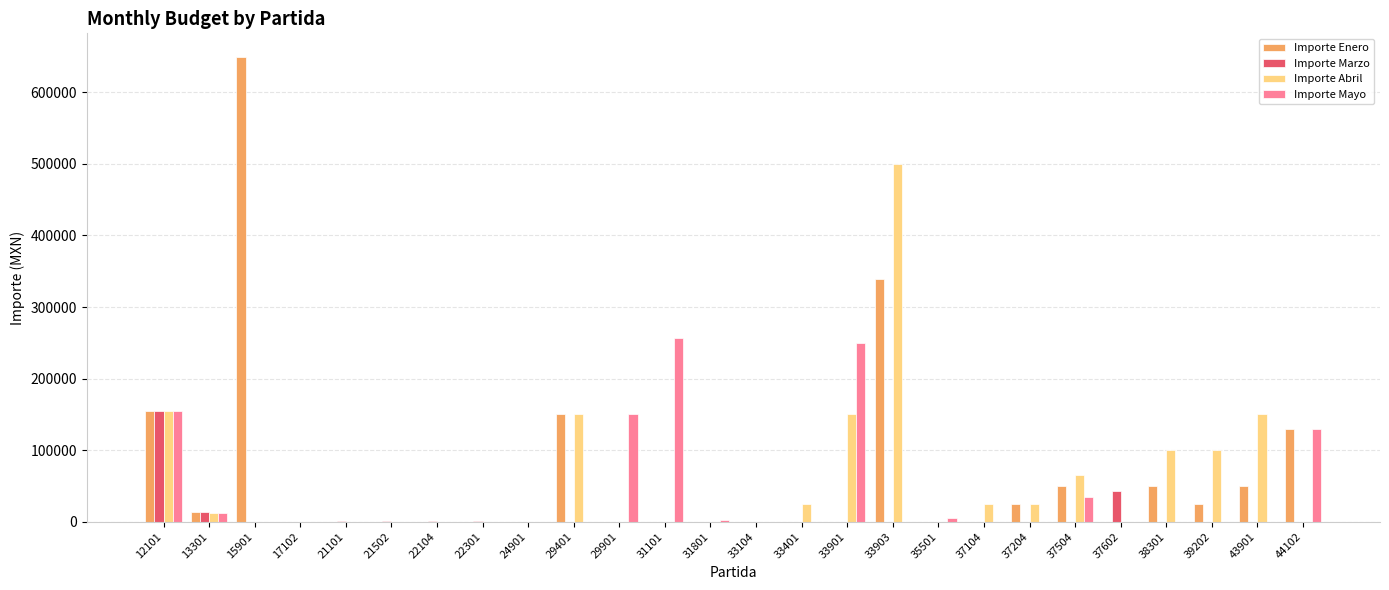

Which category has the highest value in the Importe Marzo series?

12101